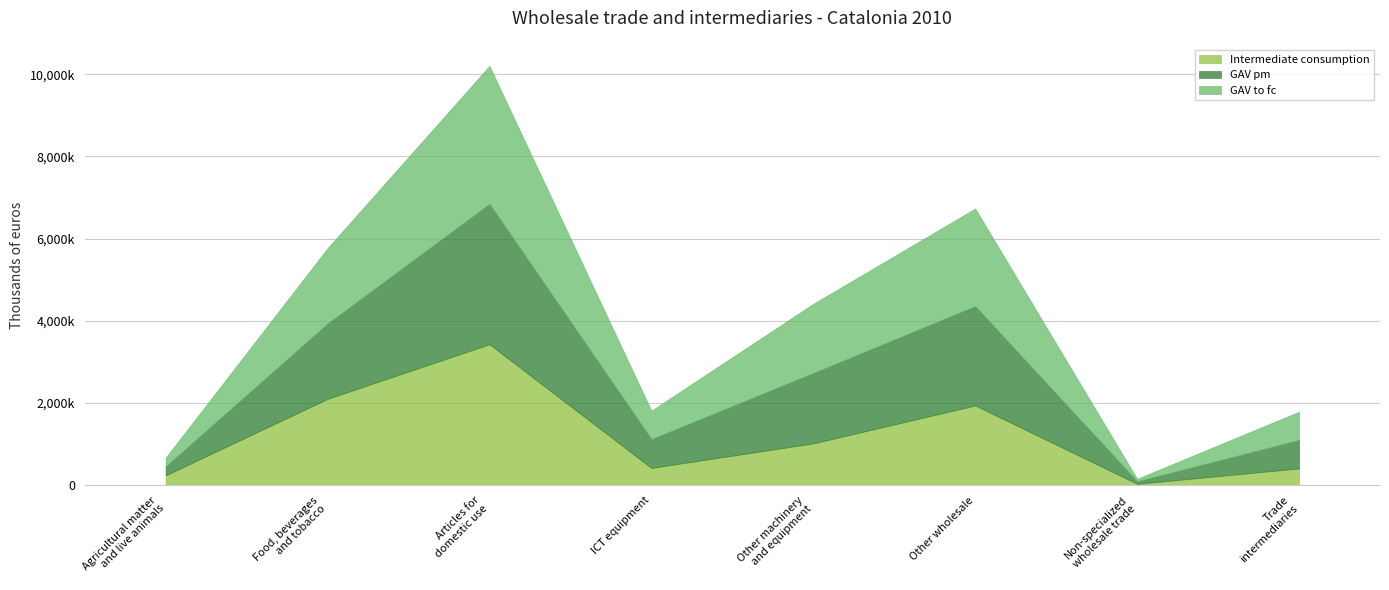

True or false: GAV to fc has a value of 1683666 at Other machinery
and equipment.

True